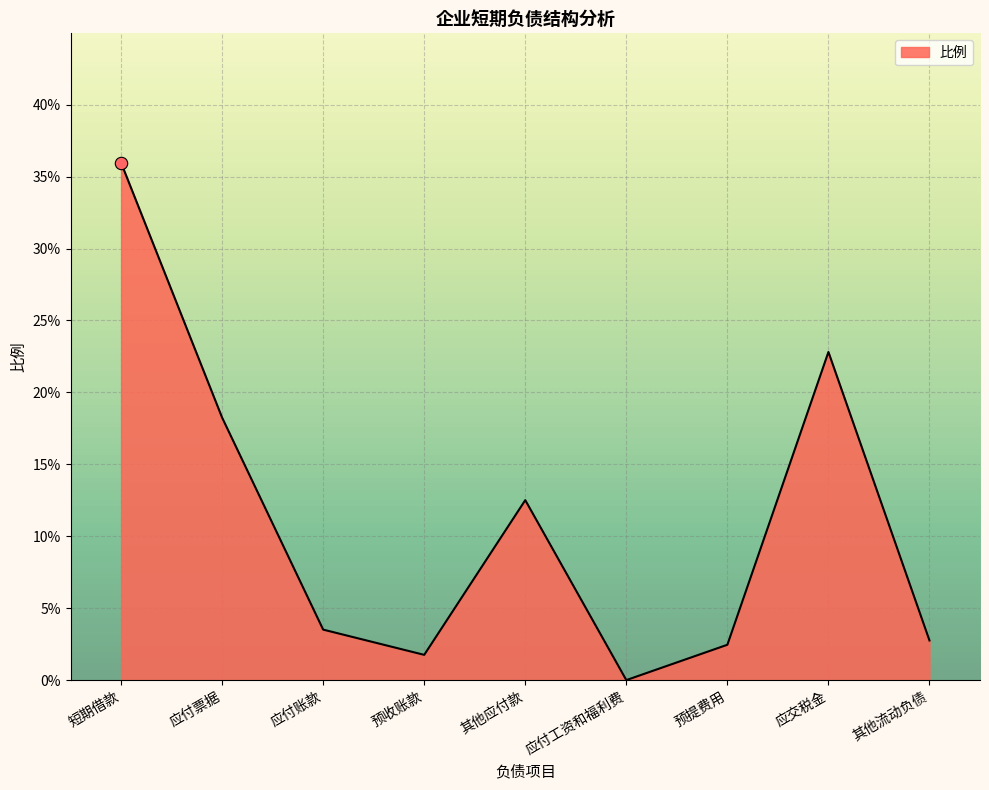

Which has a higher value, 其他应付款 or 应付工资和福利费?

其他应付款